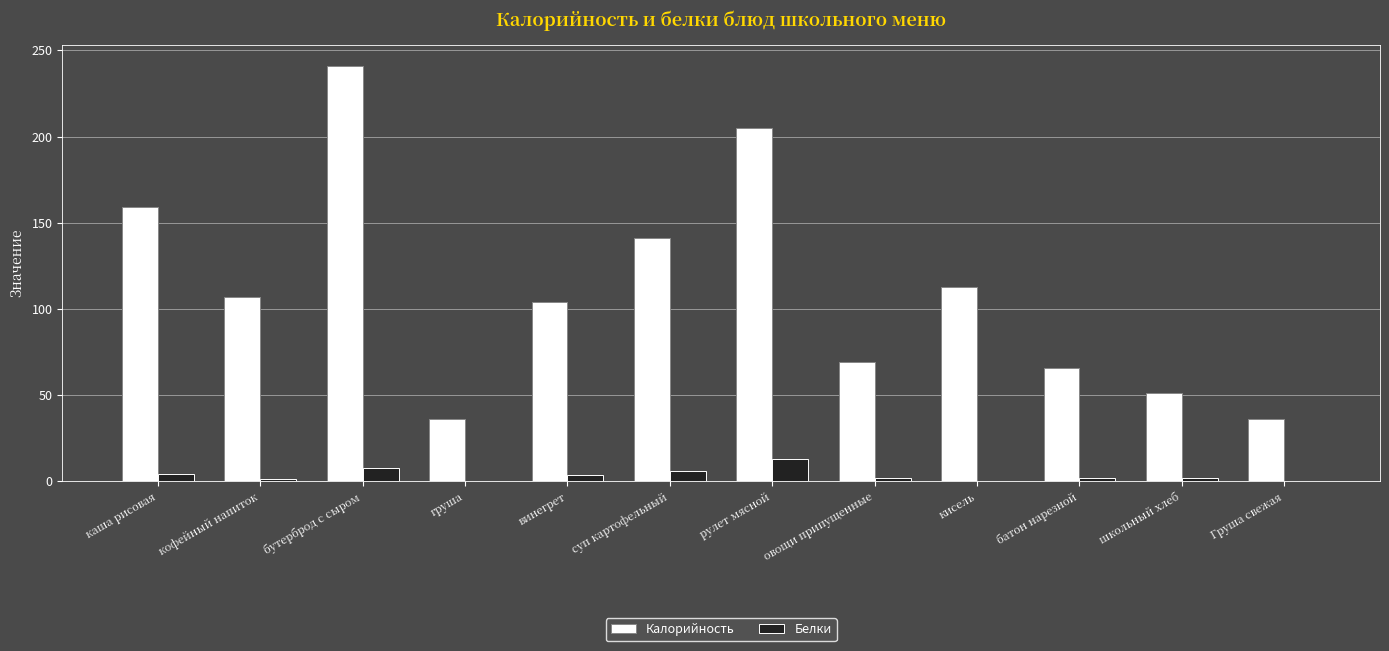

The value of Калорийность at кофейный напиток is 107.0. True or false?

True